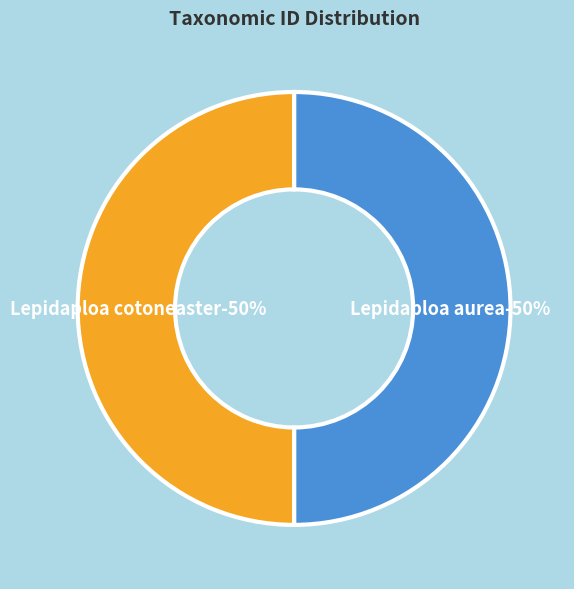

Is the sum of Lepidaploa cotoneaster and Lepidaploa aurea greater than half?

Yes